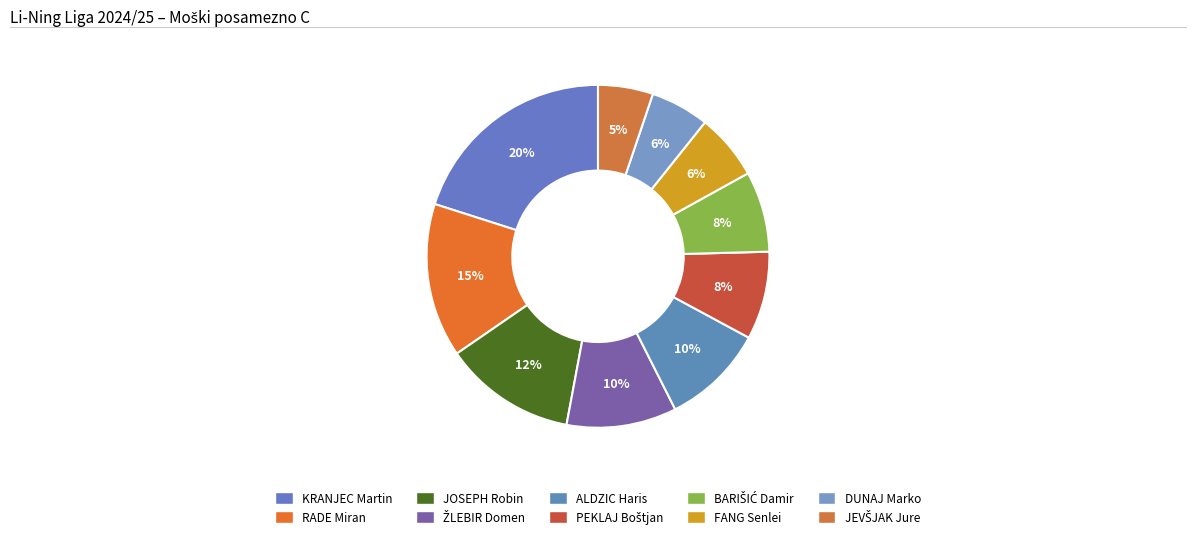

The KRANJEC Martin slice represents 34% of the pie. True or false?

False